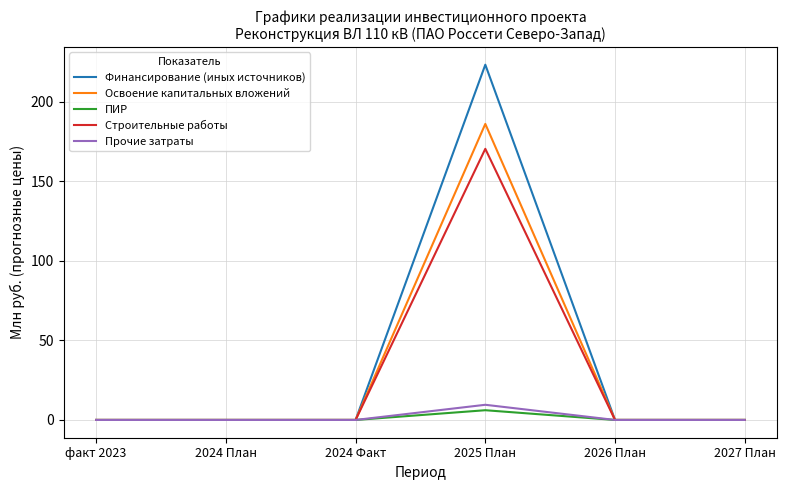

The Финансирование (иных источников) series shows 0.0 at 2027 План. True or false?

True